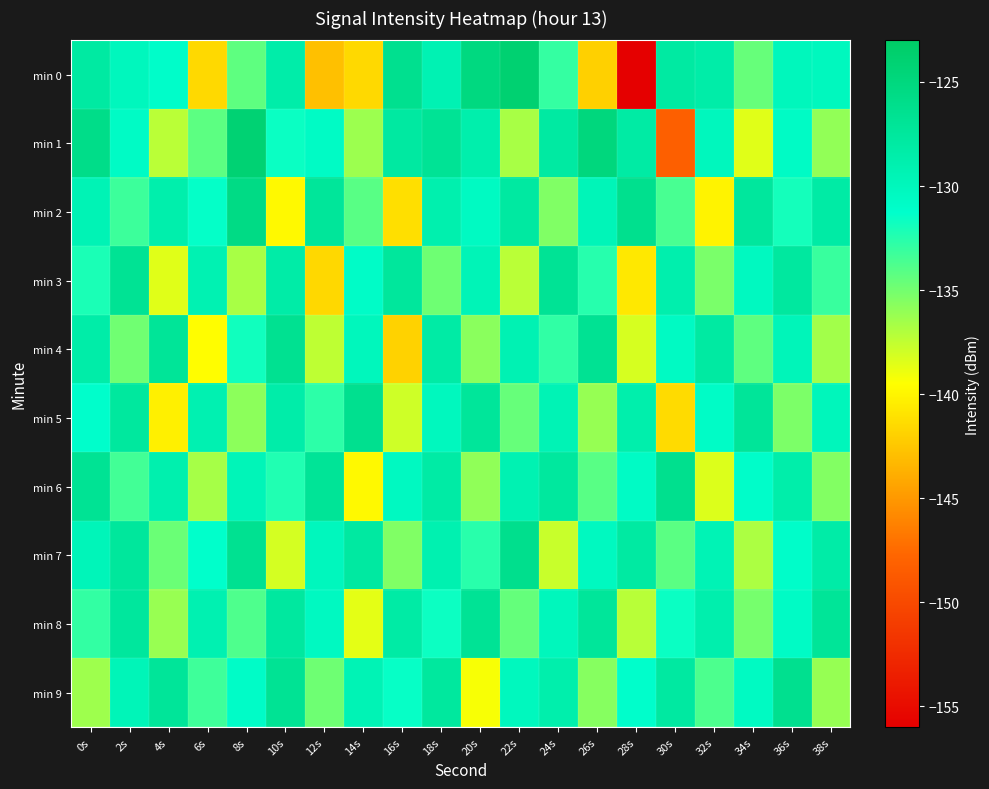

List the series in order of their peak value, lowest first.

min 8, min 3, min 4, min 5, min 9, min 6, min 7, min 2, min 1, min 0